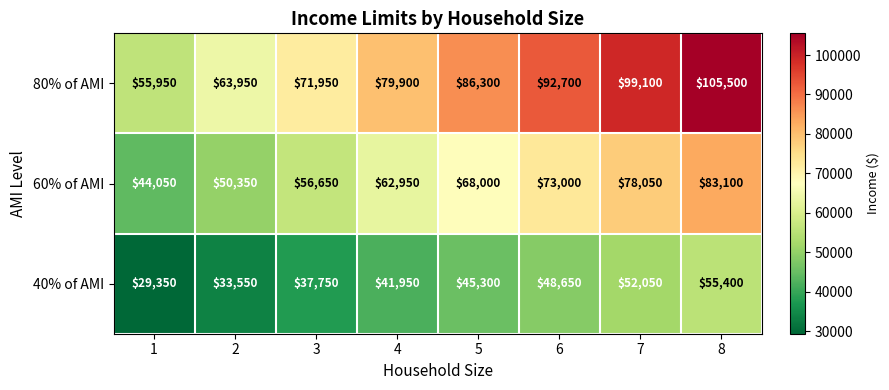

Reading left to right, extract all data points from this chart.

80% of AMI: 1=55950	2=63950	3=71950	4=79900	5=86300	6=92700	7=99100	8=105500
60% of AMI: 1=44050	2=50350	3=56650	4=62950	5=68000	6=73000	7=78050	8=83100
40% of AMI: 1=29350	2=33550	3=37750	4=41950	5=45300	6=48650	7=52050	8=55400